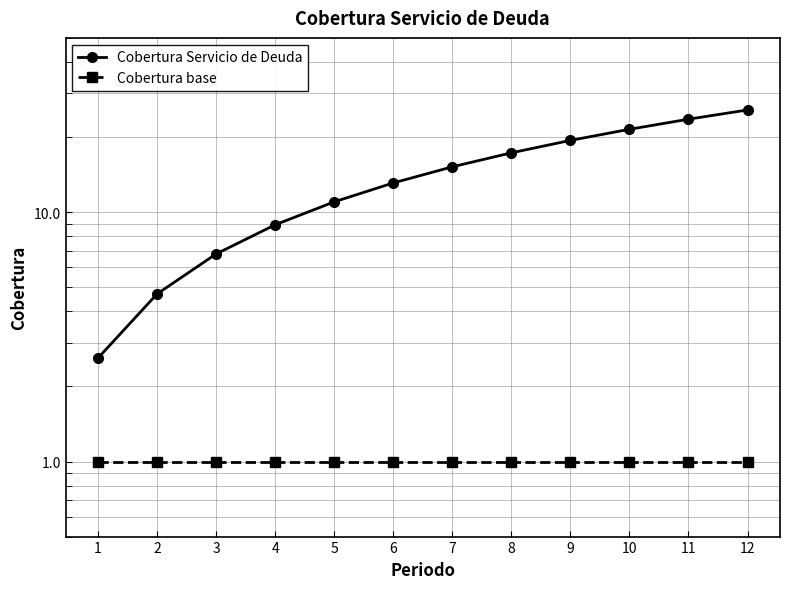

What are all the series names shown in the legend?

Cobertura Servicio de Deuda, Cobertura base